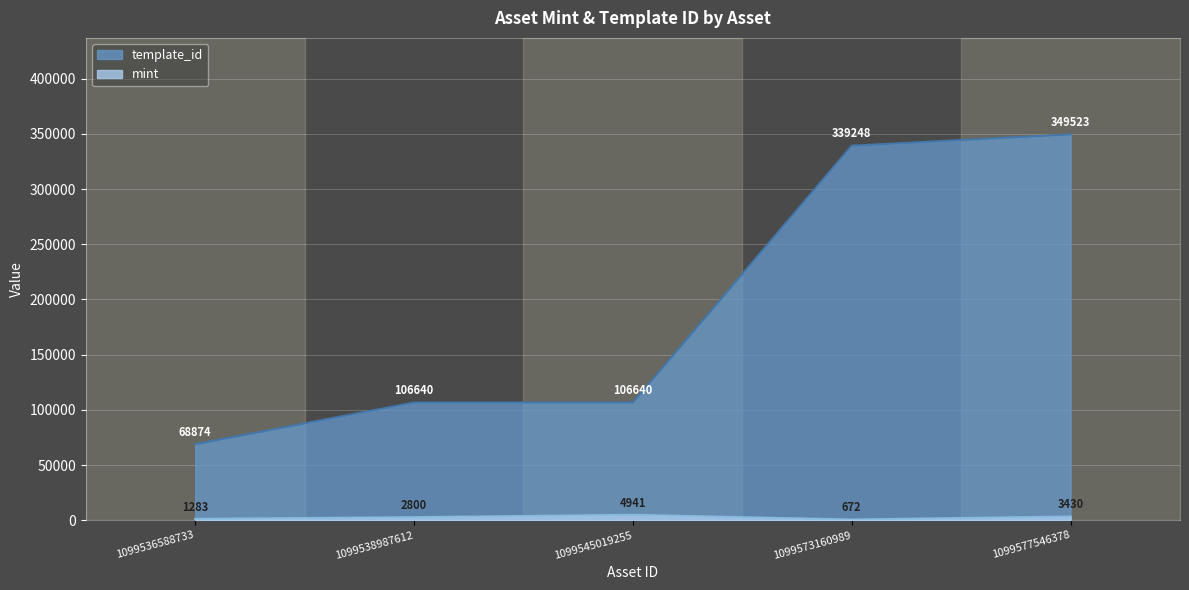

True or false: template_id and mint cross at least once.

False